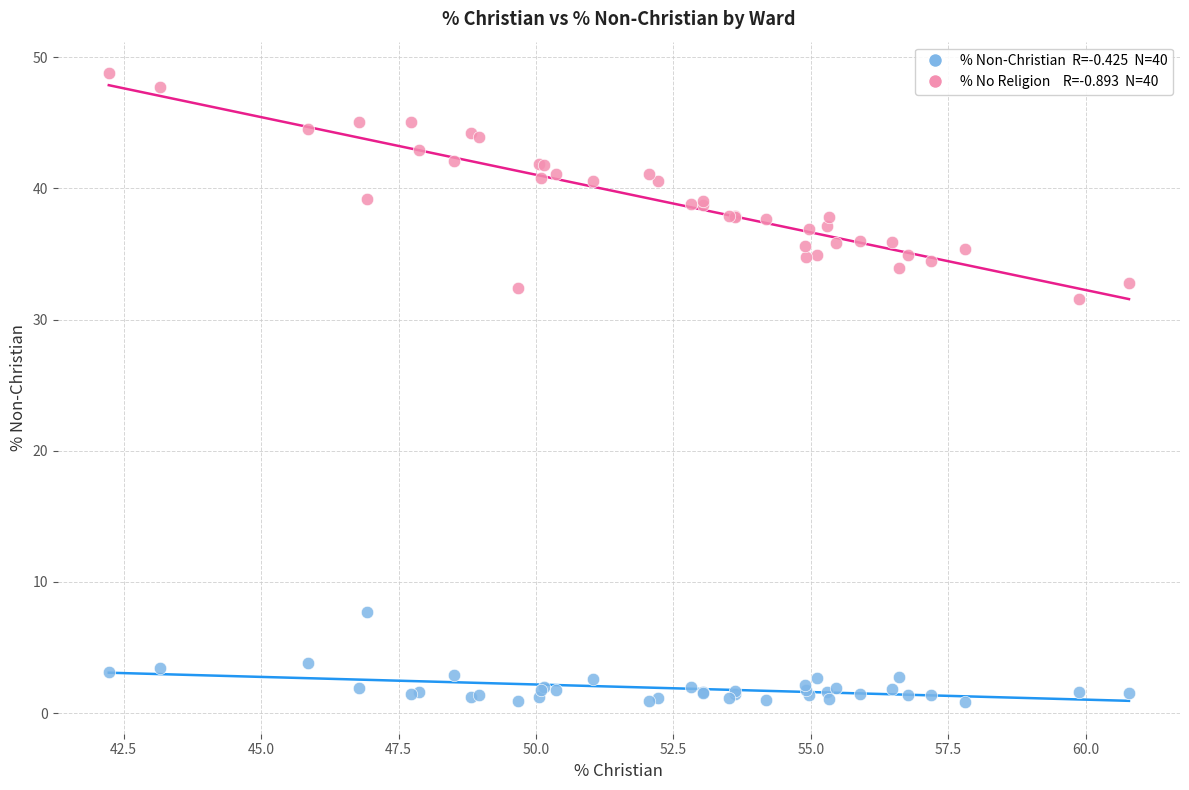

Across all series, what Y value is closest to 24?

31.5